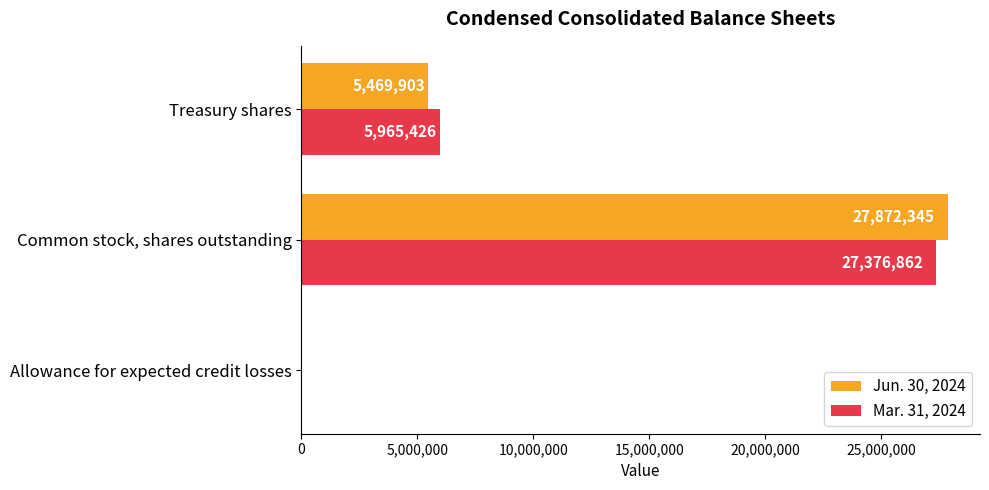

Count the number of categories in the chart.

3